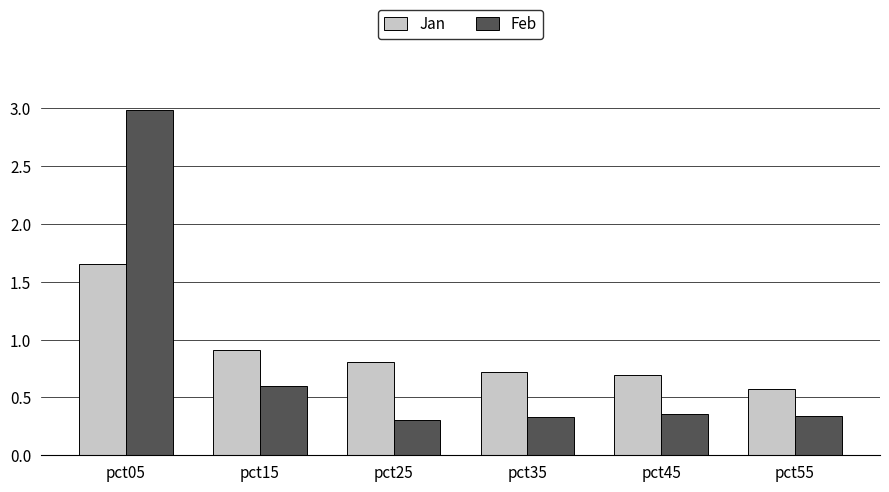

What is the approximate value of Jan at pct45?

0.7